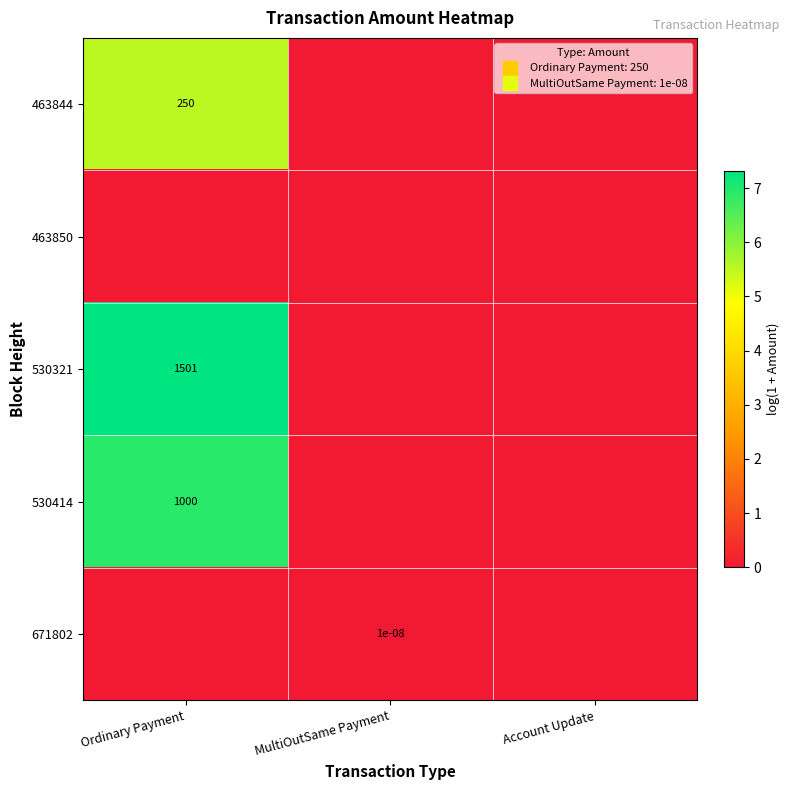

List the labels in order of 671802 value, largest first.

MultiOutSame Payment, Ordinary Payment, Account Update